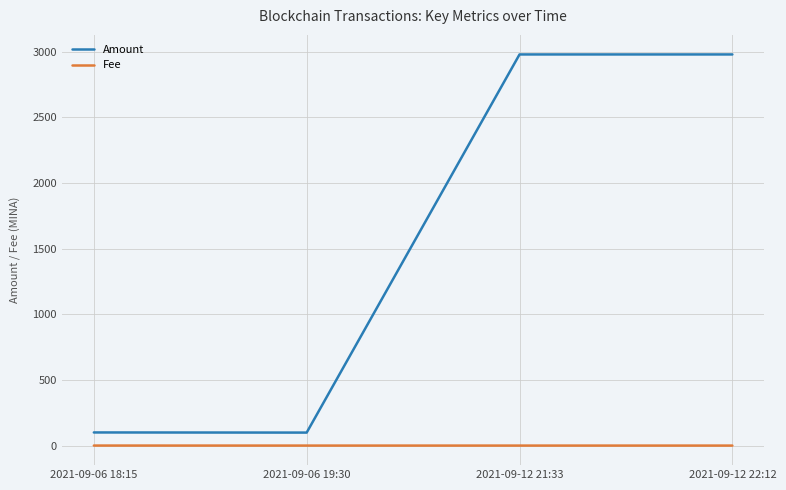

How many lines are shown in the chart?

2